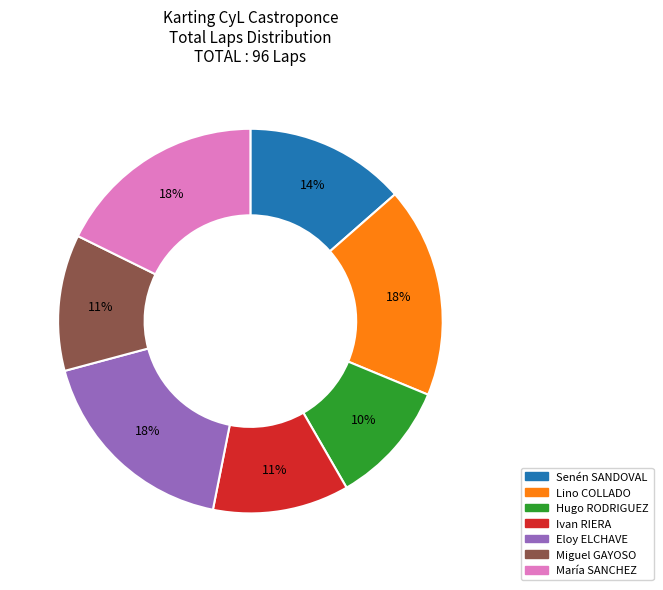

Between María SANCHEZ and Miguel GAYOSO, which is larger?

María SANCHEZ